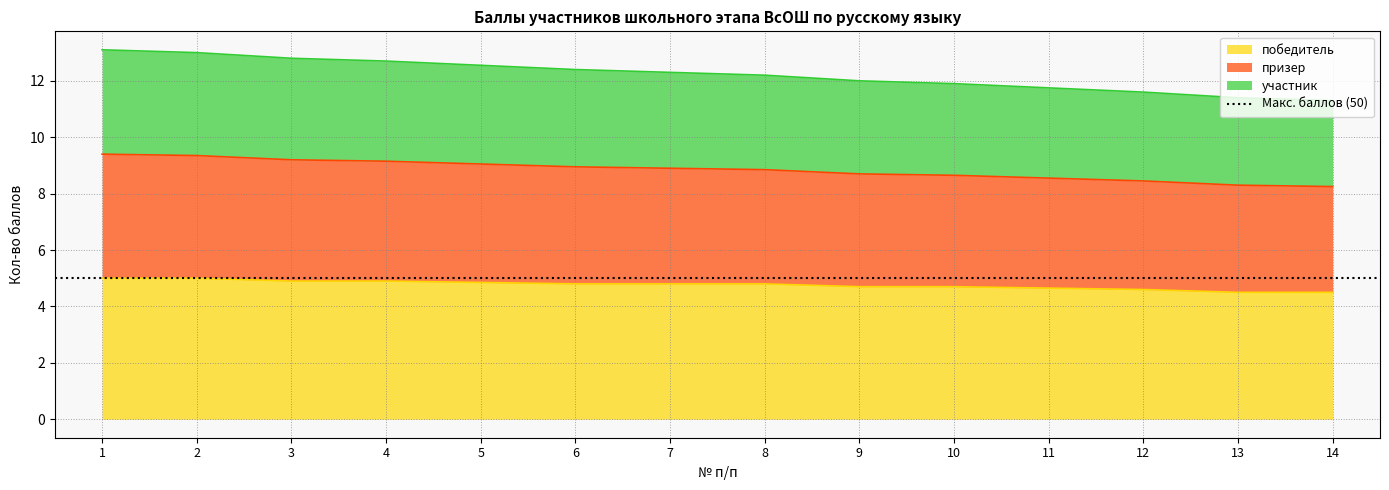

Does the chart have visible grid lines?

Yes